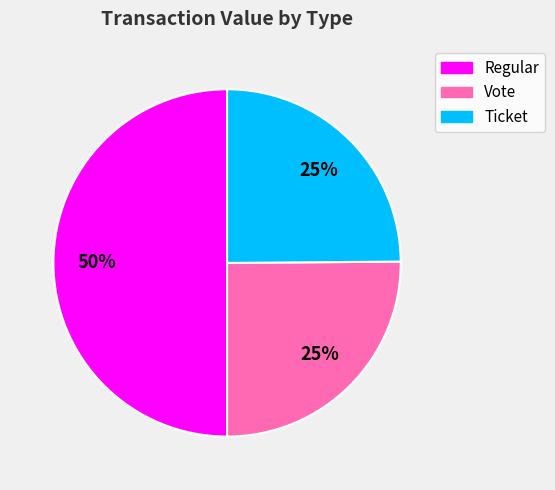

To the nearest percent, what is the average slice percentage?

33%